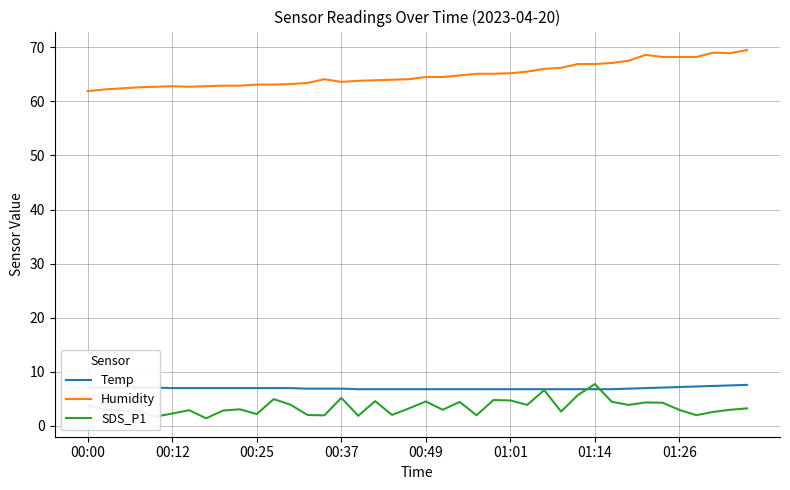

At how many categories does at least one series exceed 45?

40